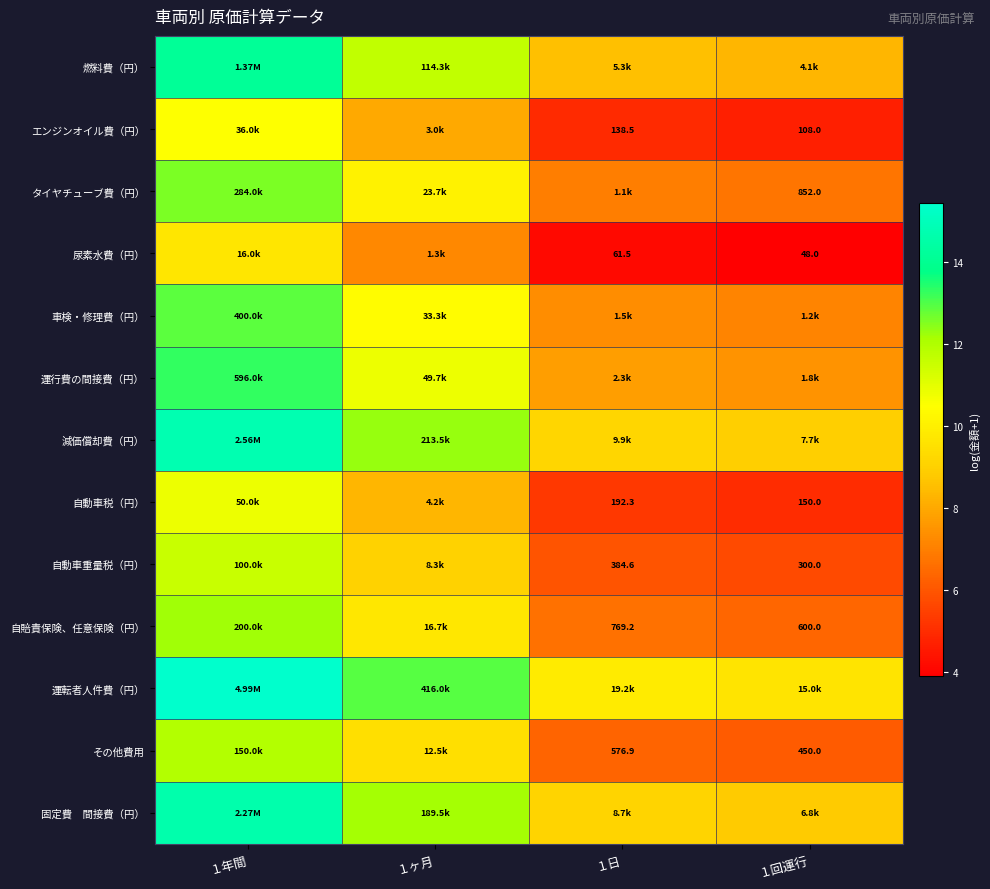

The value of 車検・修理費（円） at １日 is 2.0. True or false?

False